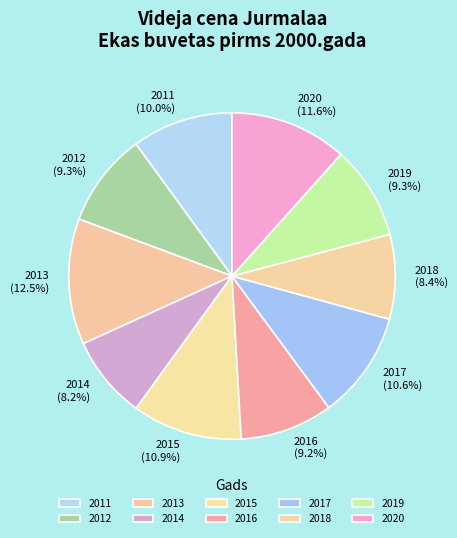

Approximately how many times larger is the value at 2019 compared to 2018?

1.1